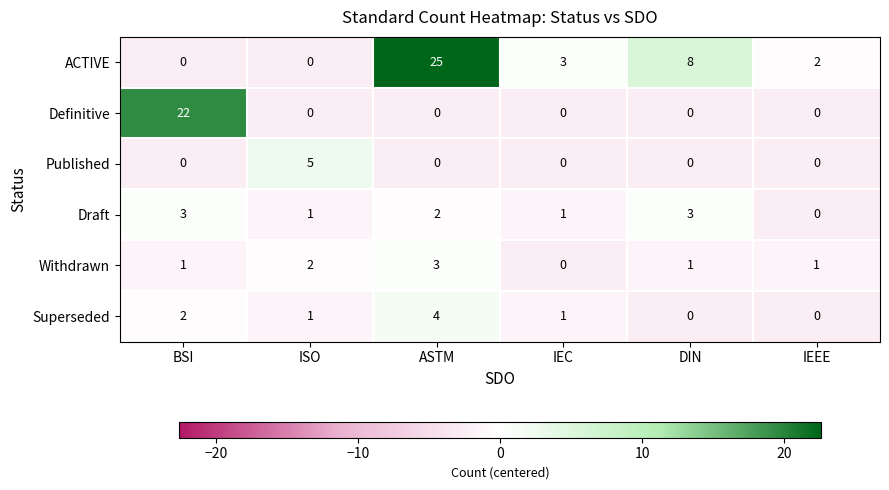

At which category is the sum across all series the highest?

ASTM